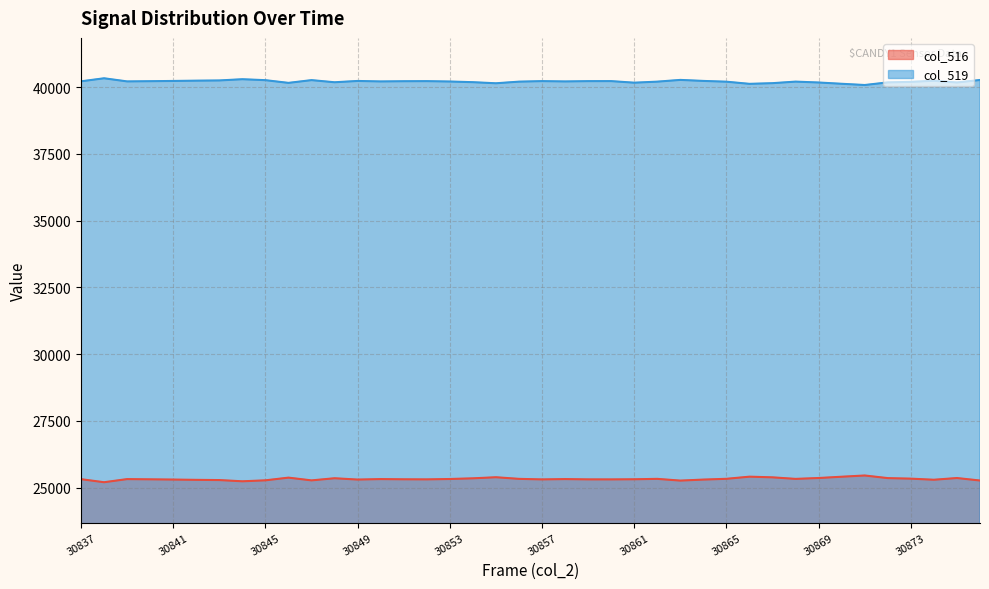

Where is col_516 line nearest to the value 25333?

19